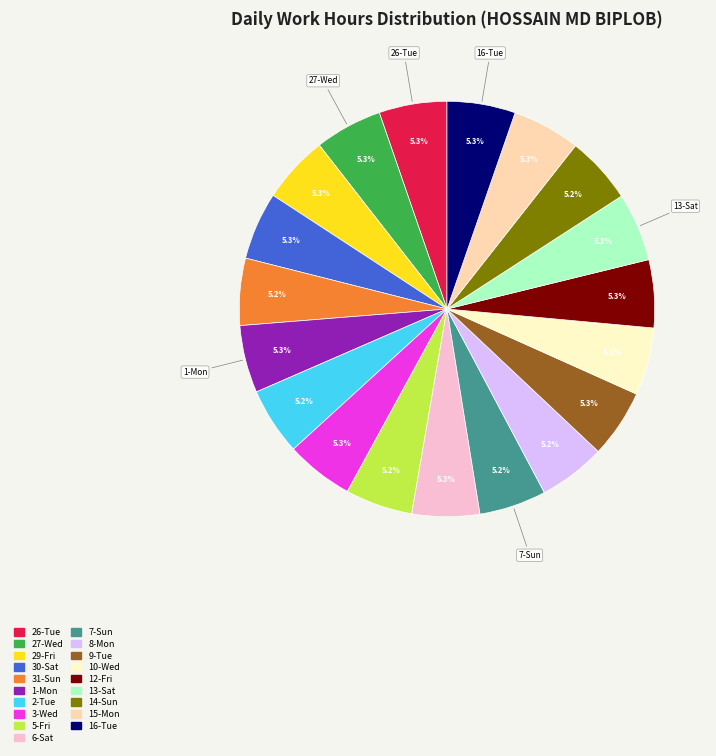

What percentage do 2-Tue and 27-Wed together represent?

10.5%